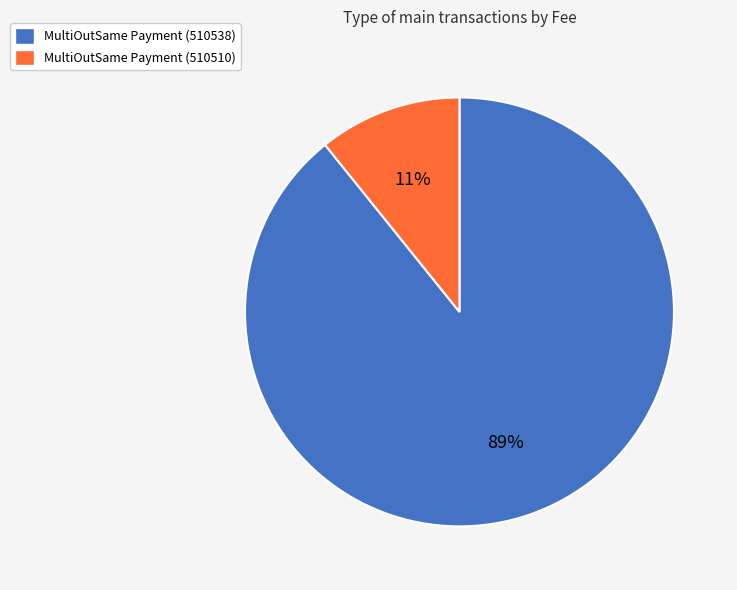

Which slice represents more than half of the pie?

MultiOutSame Payment (510538)